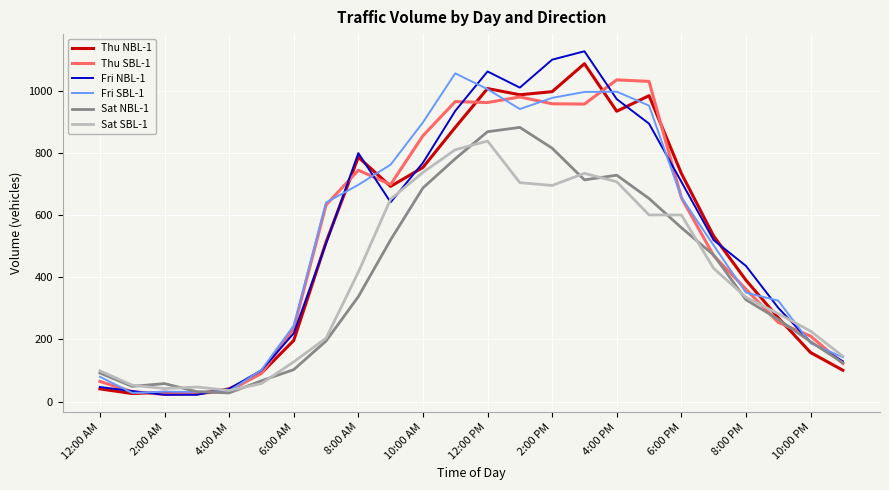

Which series has the largest range (max minus min)?

Fri NBL-1